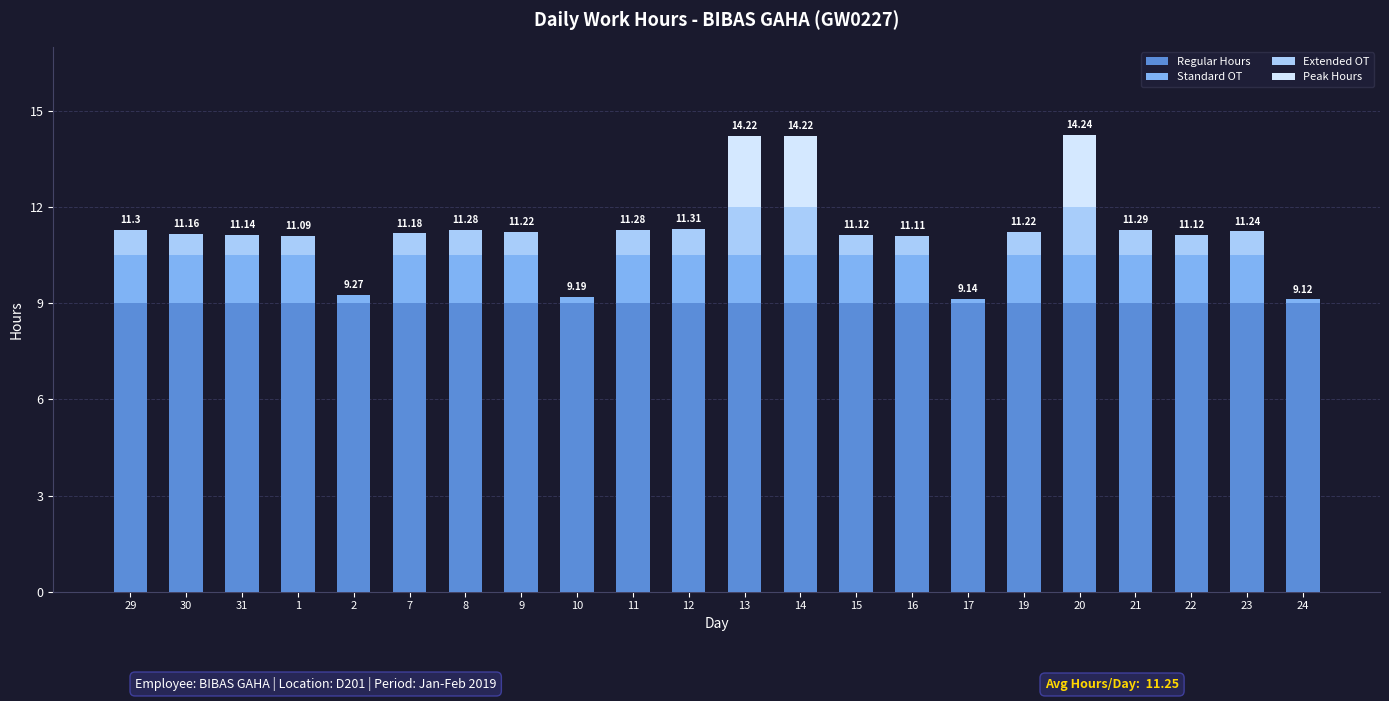

The value of Regular Hours at 30 is 12.8. True or false?

False